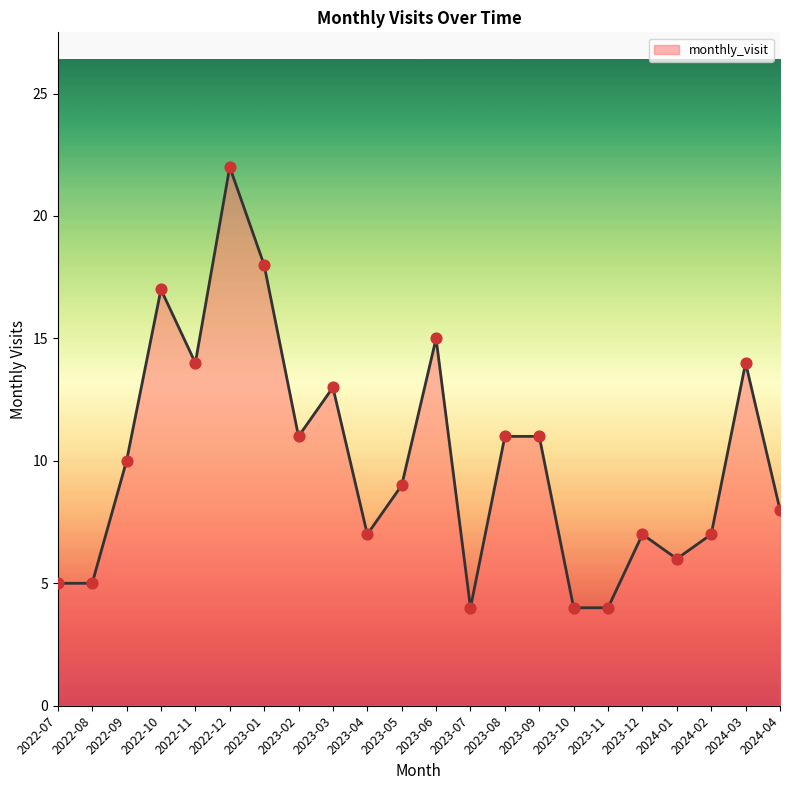

Which has a higher value, 2024-03 or 2023-04?

2024-03